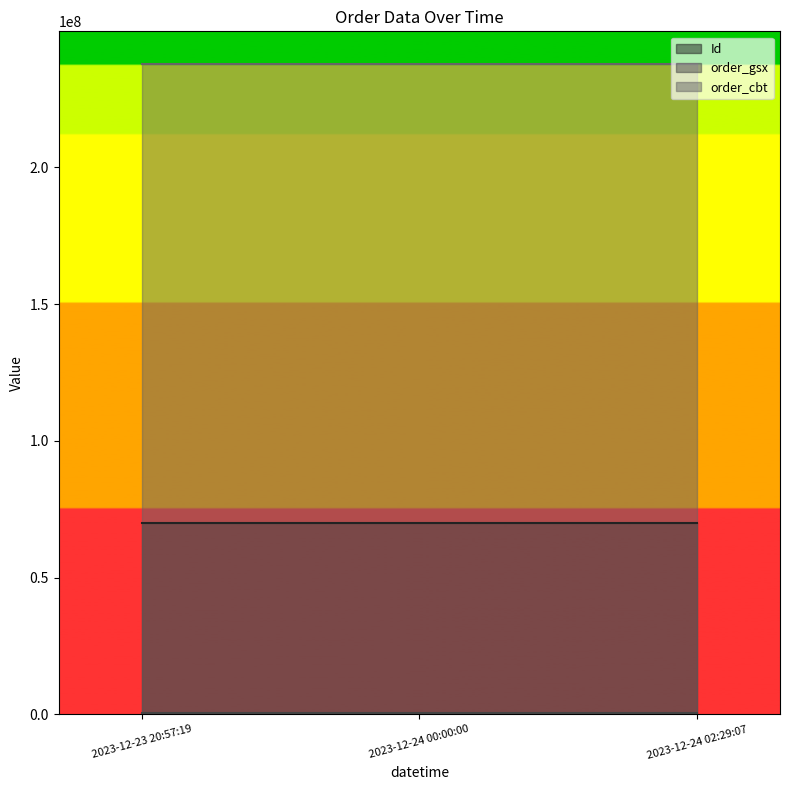

Reading right to left, list all the values displayed in this chart.

Id: 2023-12-24 02:29:07=69875615	2023-12-24 00:00:00=69875613	2023-12-23 20:57:19=69875614
order_gsx: 2023-12-24 02:29:07=565805	2023-12-24 00:00:00=565805	2023-12-23 20:57:19=565805
order_cbt: 2023-12-24 02:29:07=237845312	2023-12-24 00:00:00=237845312	2023-12-23 20:57:19=237845312